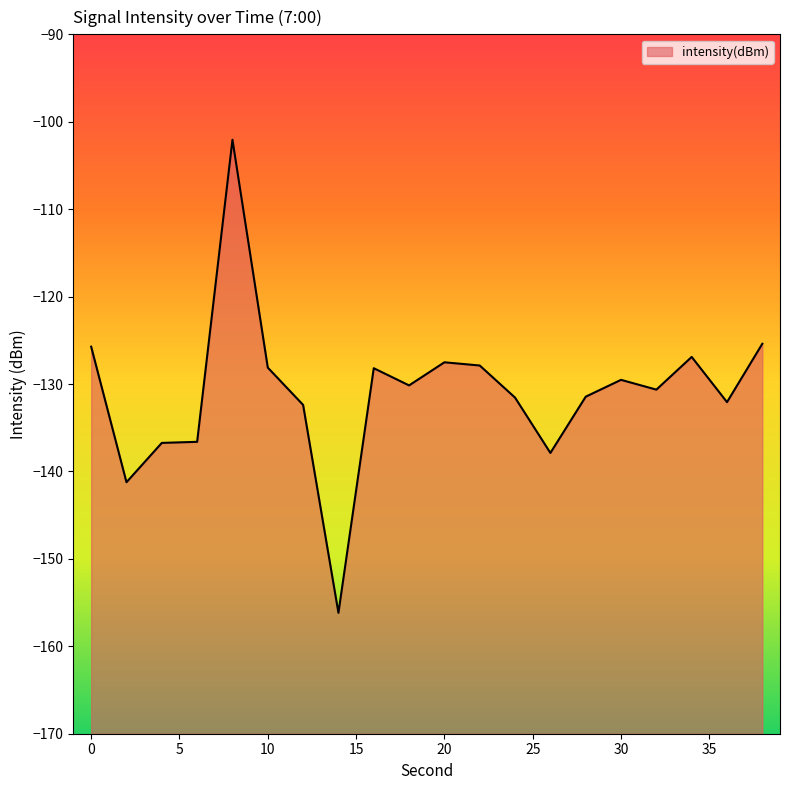

What is the approximate value at 26?

-137.9